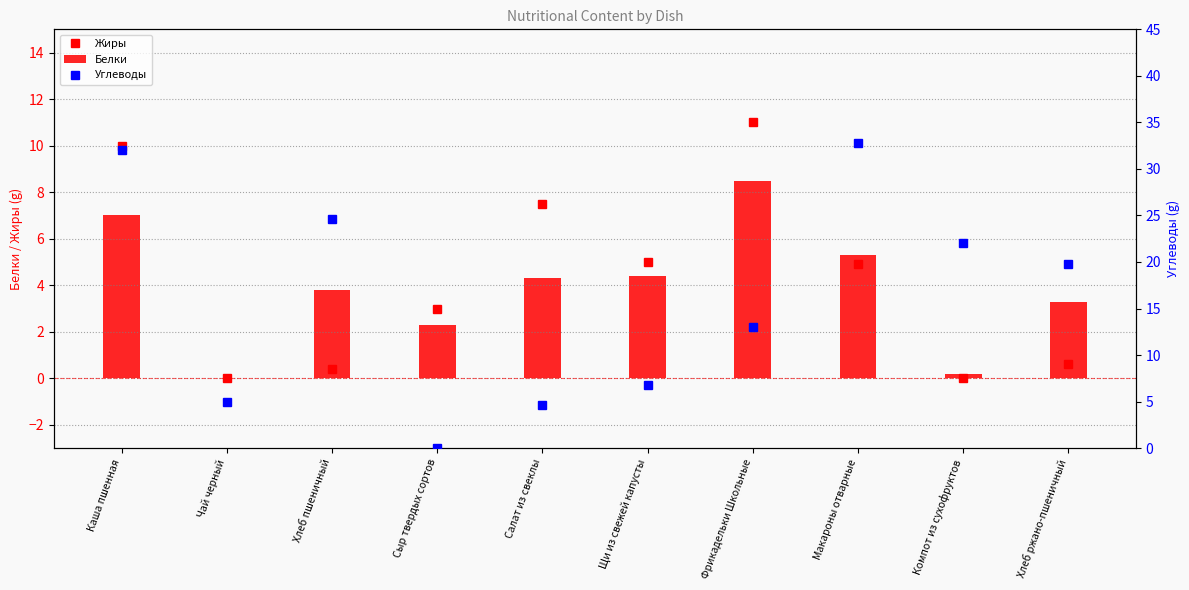

What are all the series names shown in the legend?

Жиры, Белки, Углеводы